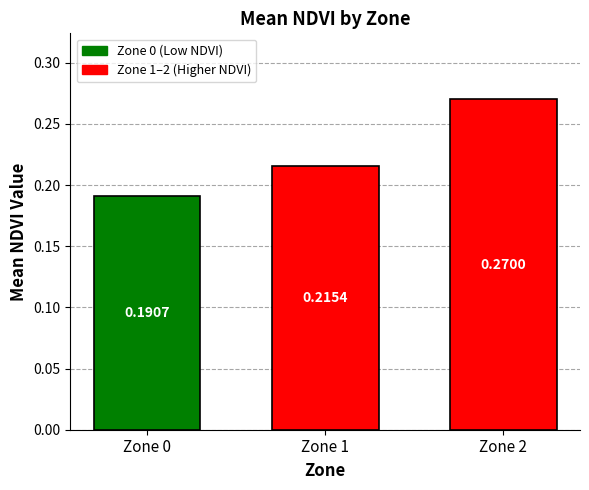

Rank the categories by value from highest to lowest.

Zone 2, Zone 1, Zone 0